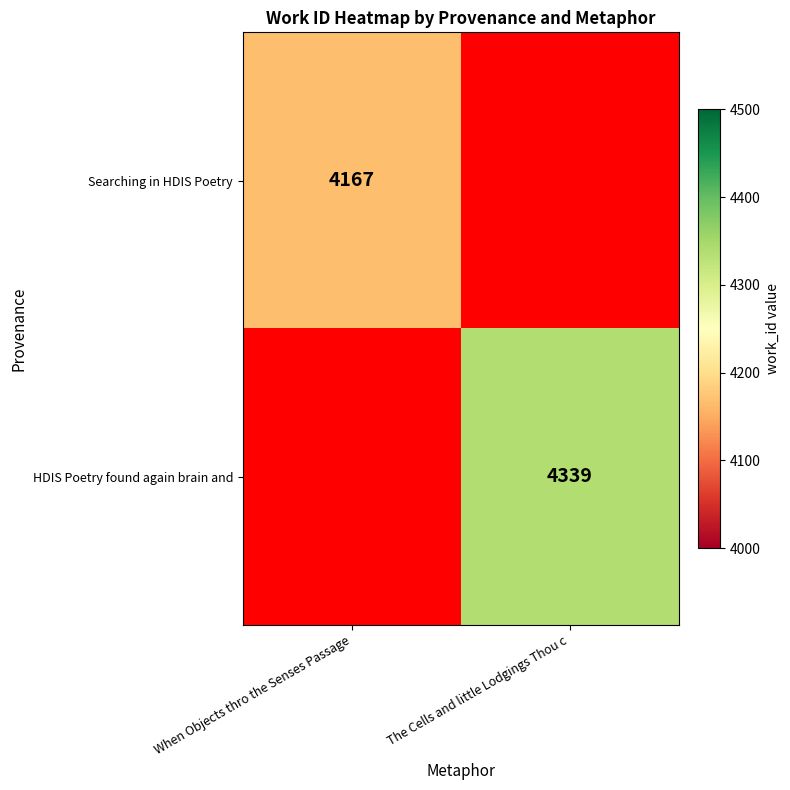

The value of HDIS Poetry found again brain and at The Cells and little Lodgings Thou c is 2091. True or false?

False